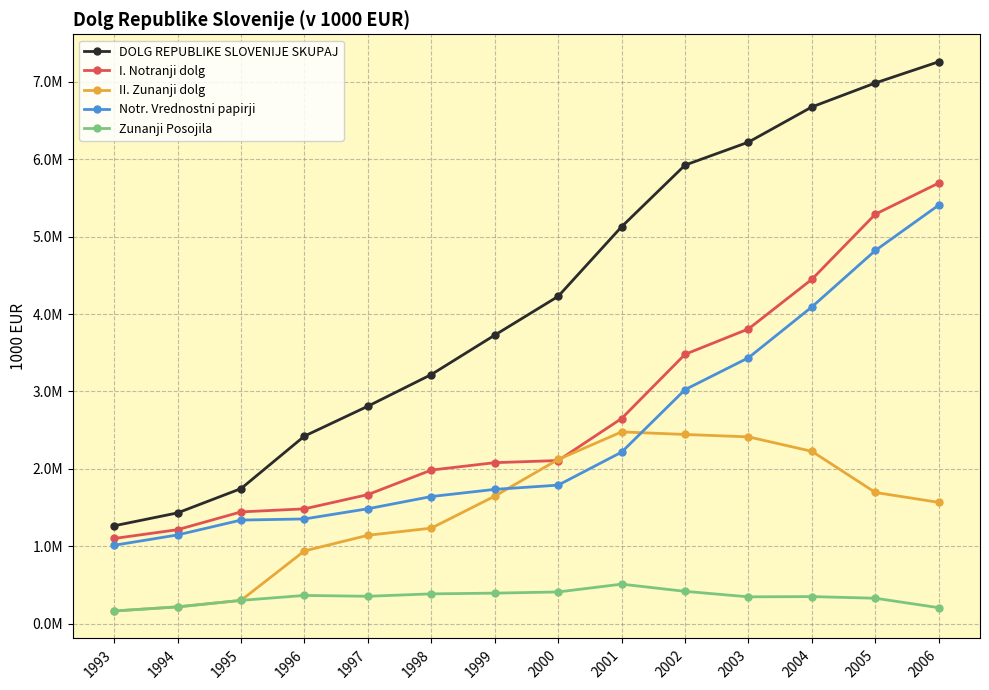

True or false: I. Notranji dolg and Notr. Vrednostni papirji intersect in this chart.

False